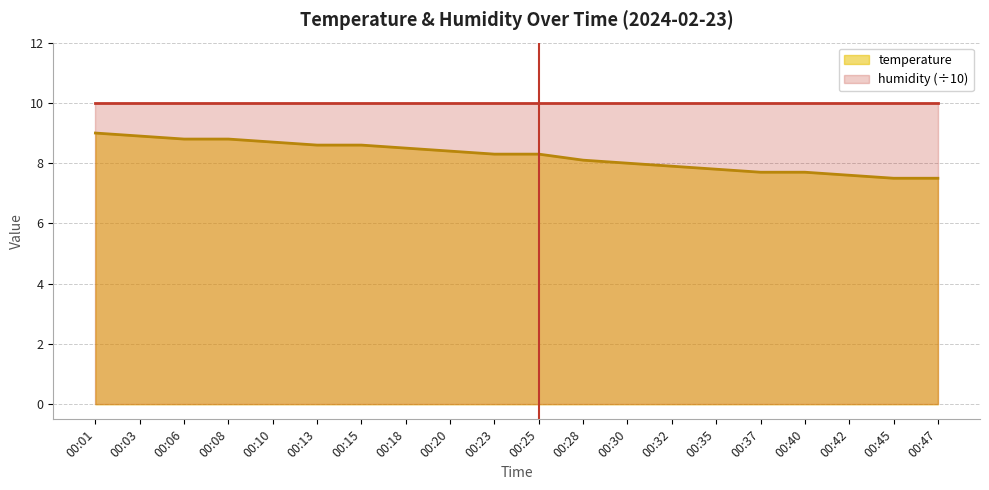

Reading left to right, what are all the values shown in this chart?

9.0	8.9	8.8	8.8	8.7	8.6	8.6	8.5	8.4	8.3	8.3	8.1	8.0	7.9	7.8	7.7	7.7	7.6	7.5	7.5